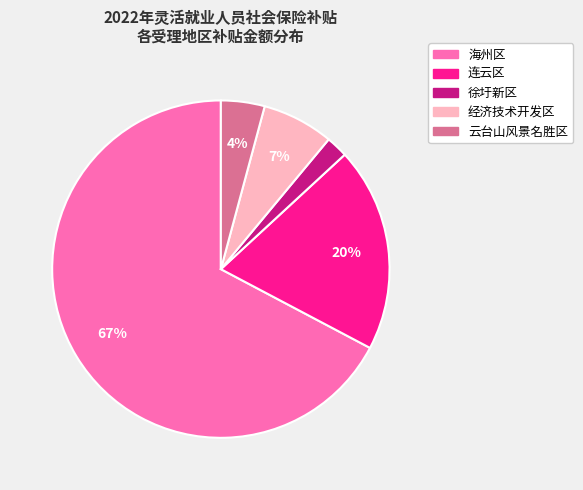

To the nearest percent, what is the difference between the 海州区 and 徐圩新区 slice percentages?

65%